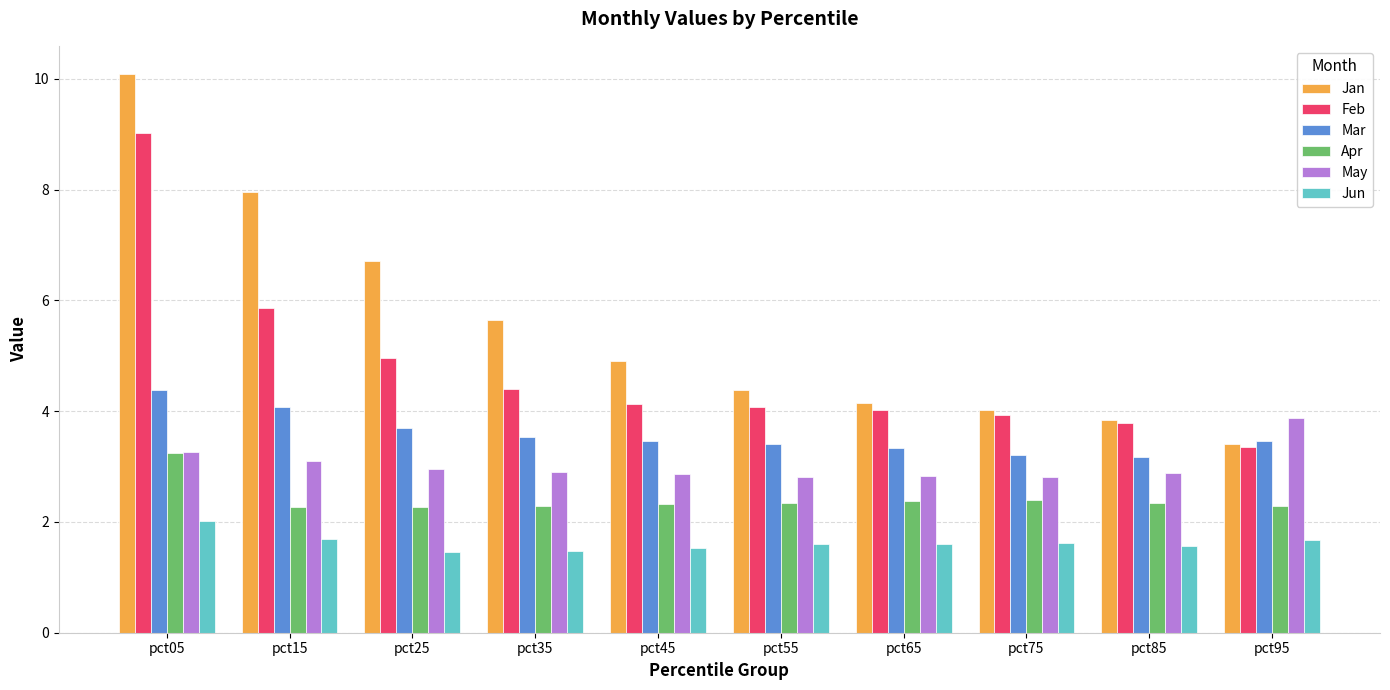

What is the spread (max minus min) of values at pct75?

2.4